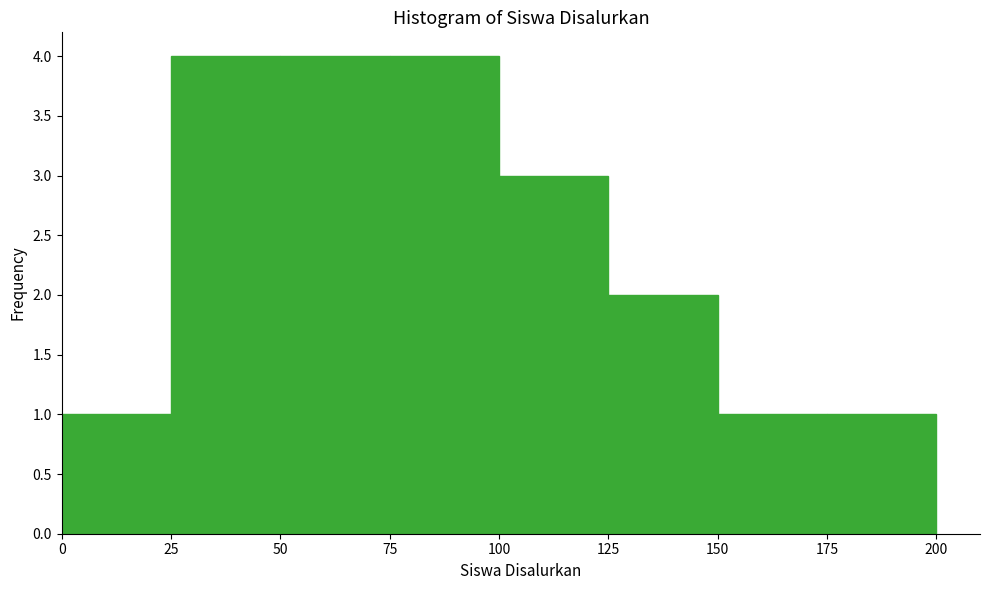

Reading left to right, transcribe this chart: for each bar, give the range it covers on the x-axis and its height. The values are not printed on the chart, so give them approximately, as read against the axis.

0 to 25: 1
25 to 50: 4
50 to 75: 4
75 to 100: 4
100 to 125: 3
125 to 150: 2
150 to 175: 1
175 to 200: 1